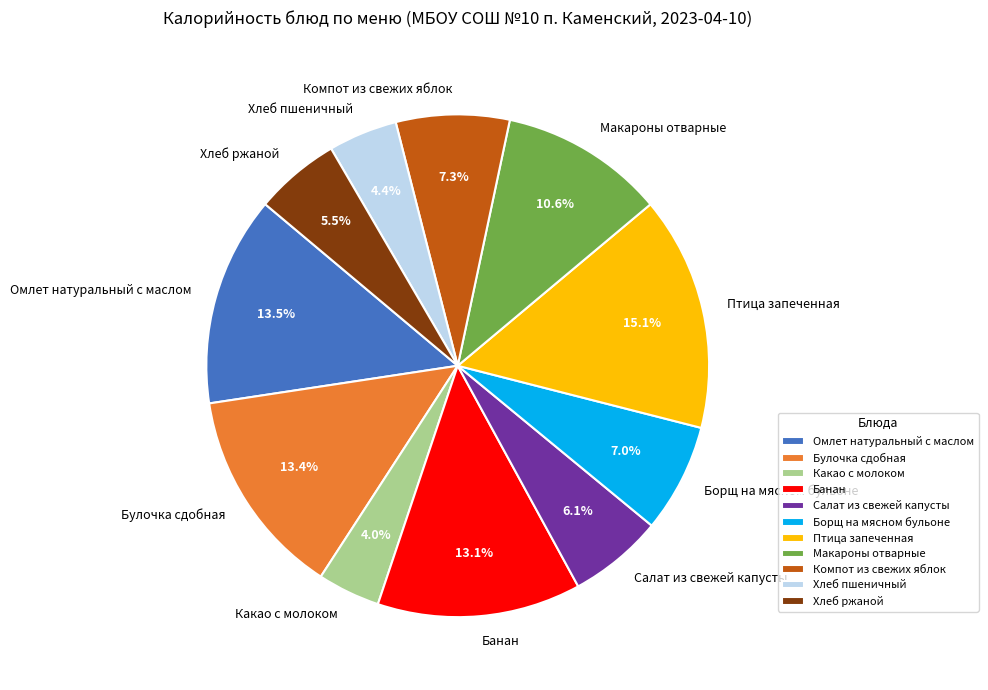

Is there any slice that represents more than half of the pie?

No